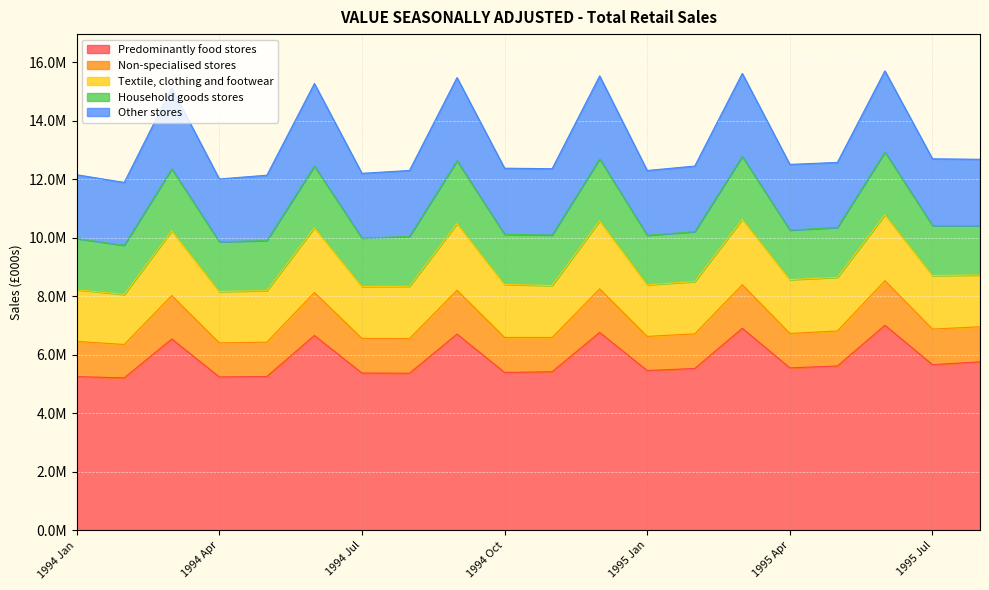

In Non-specialised stores, how many points are higher than both neighbors (excluding endpoints)?

6